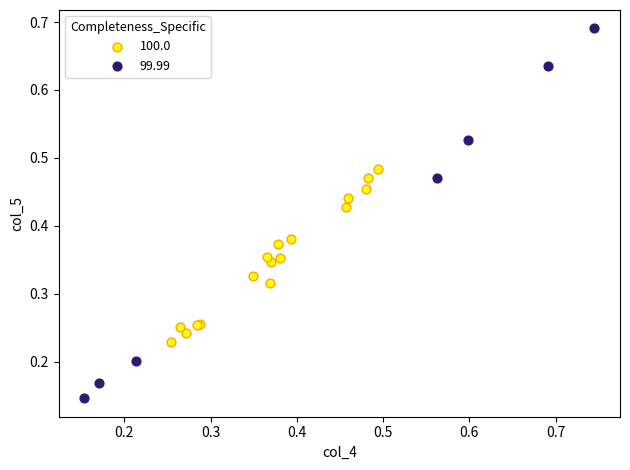

Which series contains the lowest Y value?

99.99